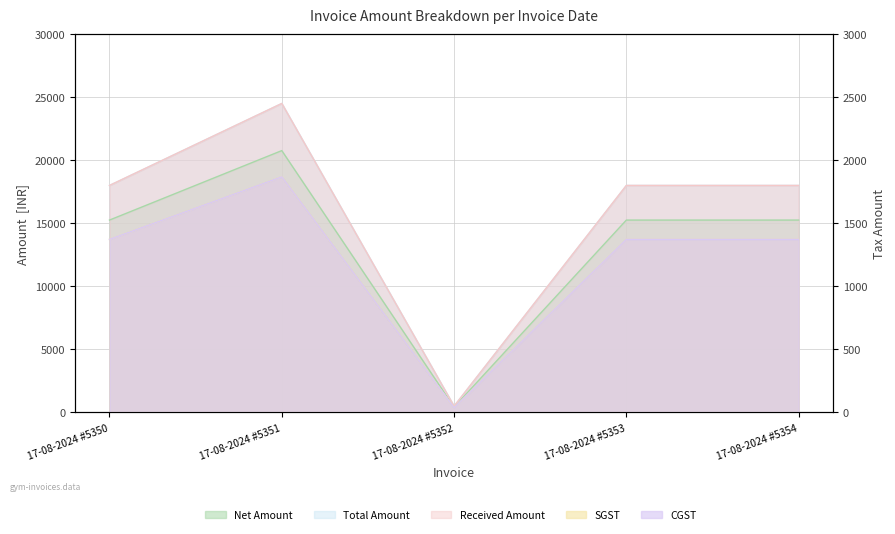

What is the sum of all SGST values?

6025.4